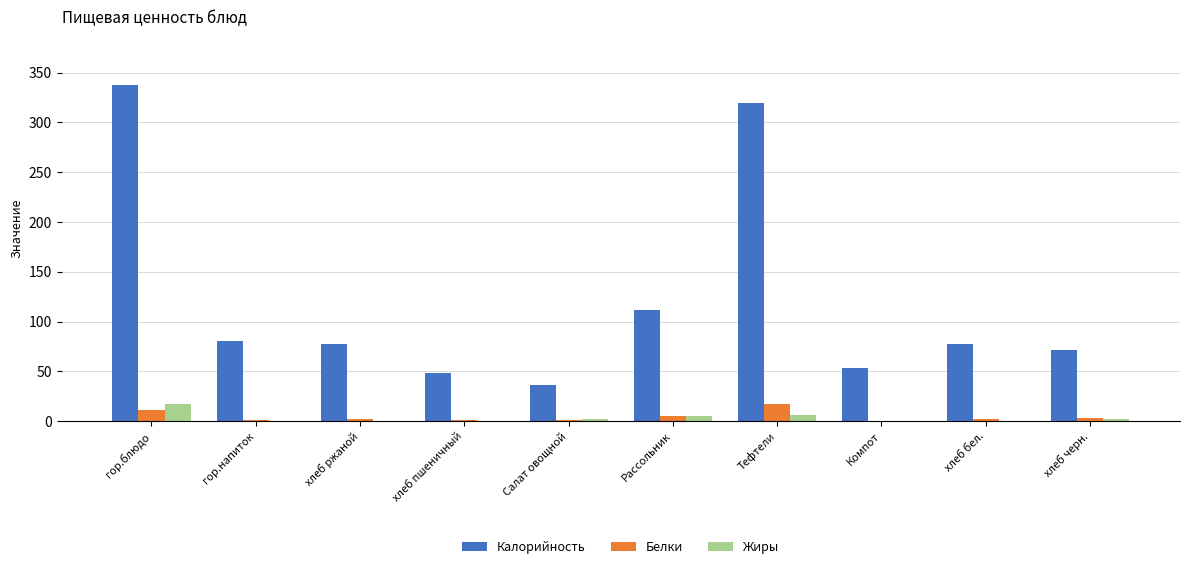

Which series has the widest spread of values?

Калорийность